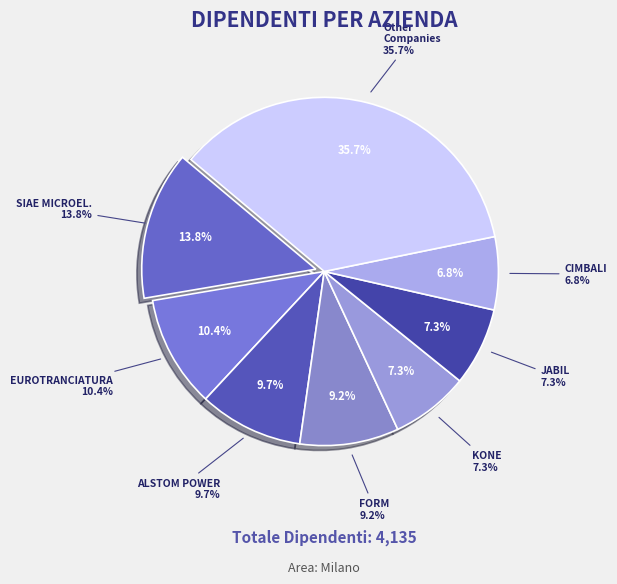

Is there any slice that represents more than half of the pie?

No